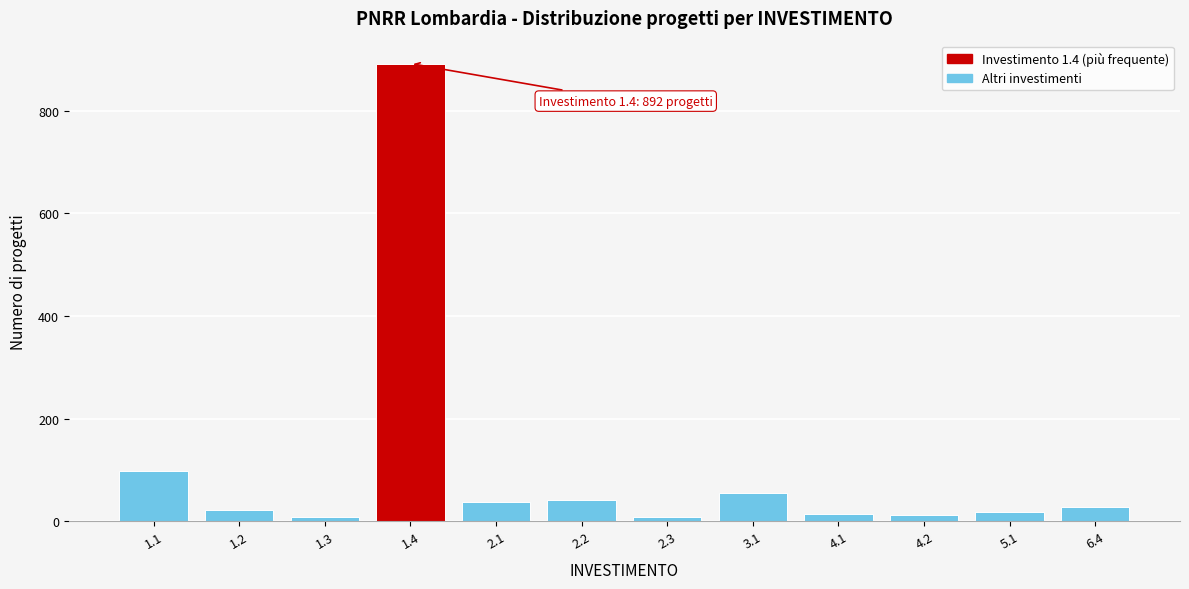

What is the change in value from 1.1 to 1.4?

+794